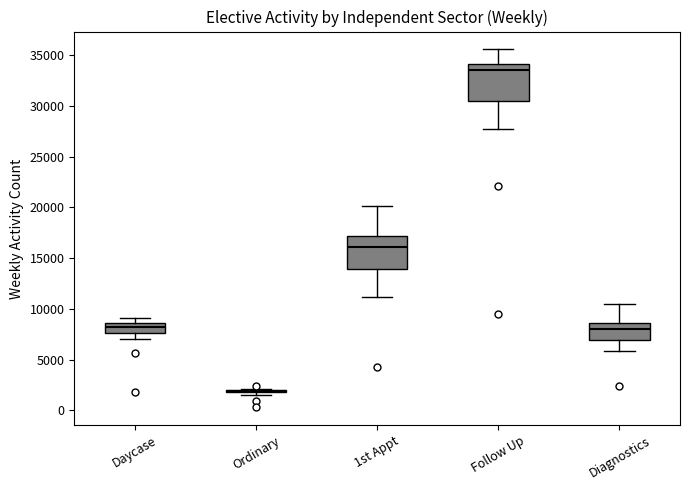

Reading left to right, transcribe this box plot: for each box, give where its median line is, the range the box spans, and where its two whiskers end, as read against the y-axis. The values are not printed on the chart, so give them approximately, as read against the axis.

Daycase: median 8000, box 7500 to 8500, whiskers 7000 to 9000
Ordinary: box collapsed to a line at 2000, whiskers 1500 to 2000
1st Appt: median 16000, box 14000 to 17000, whiskers 11000 to 20000
Follow Up: median 33500, box 30500 to 34000, whiskers 27500 to 35500
Diagnostics: median 8000, box 7000 to 8500, whiskers 6000 to 10500